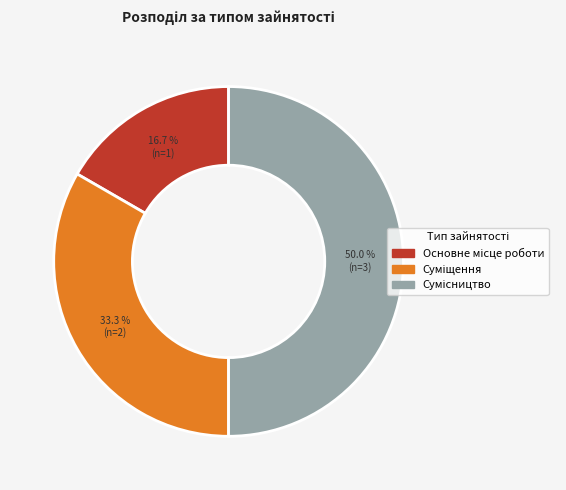

To the nearest percent, what is the average slice percentage?

33%